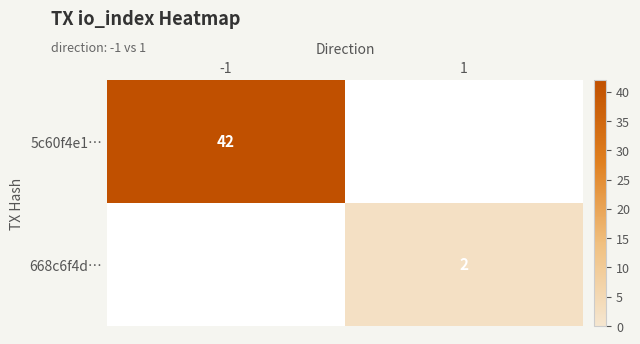

Which has a higher value, 1 or -1?

-1